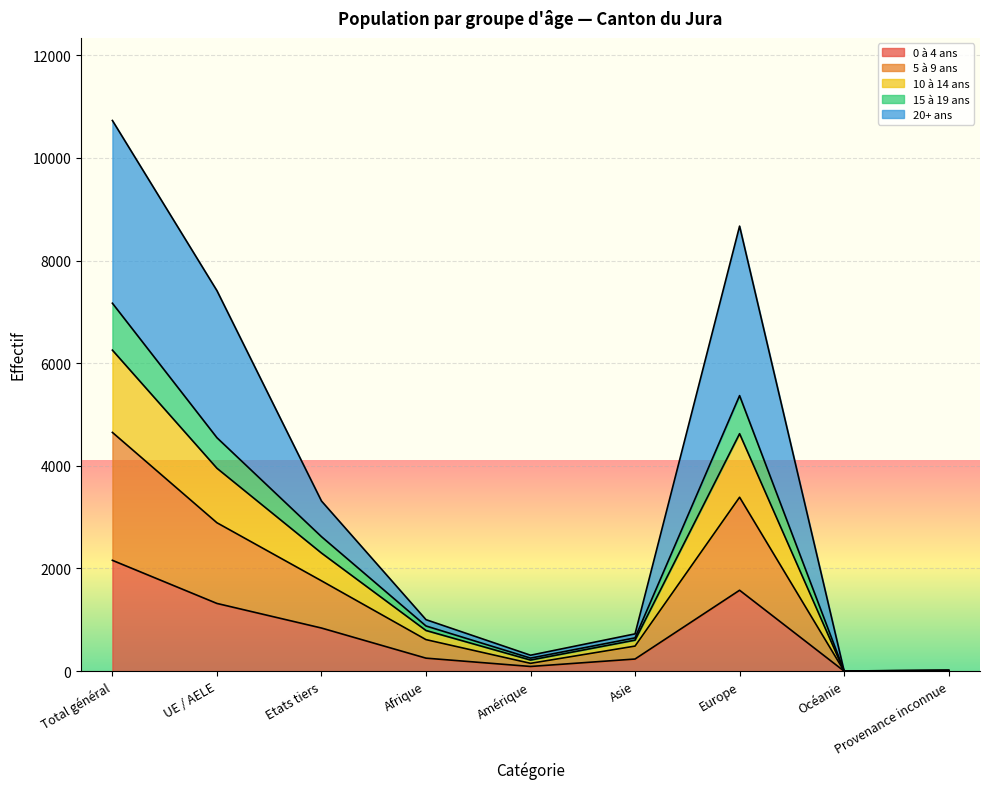

Where is the first local maximum for 5 à 9 ans?

Europe